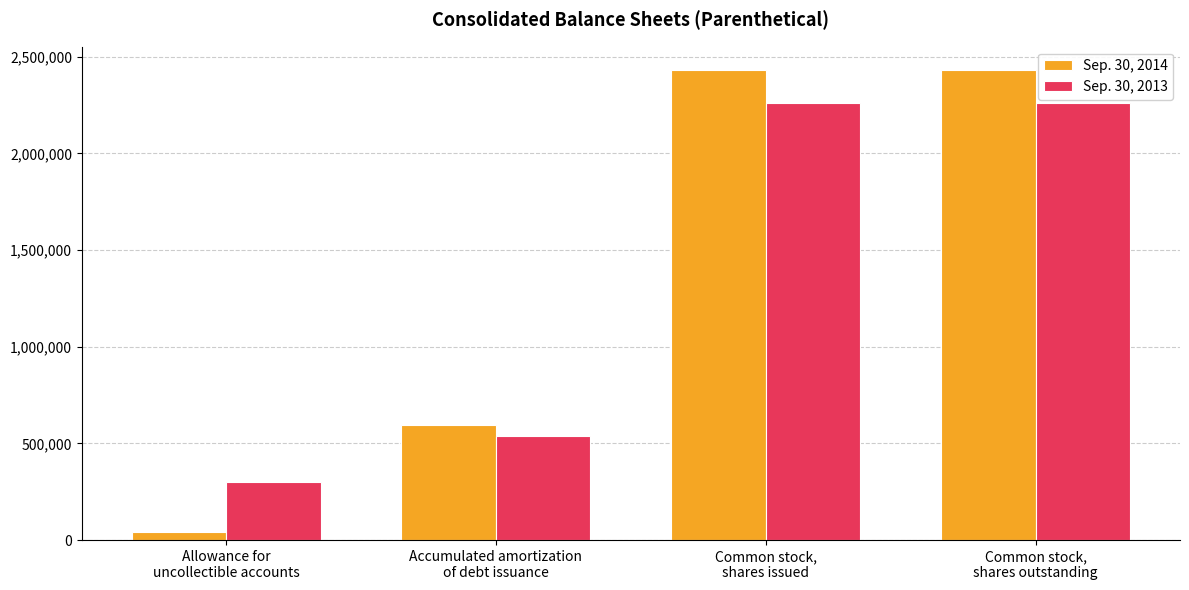

What is the total value across all series at Accumulated amortization
of debt issuance?

1131754